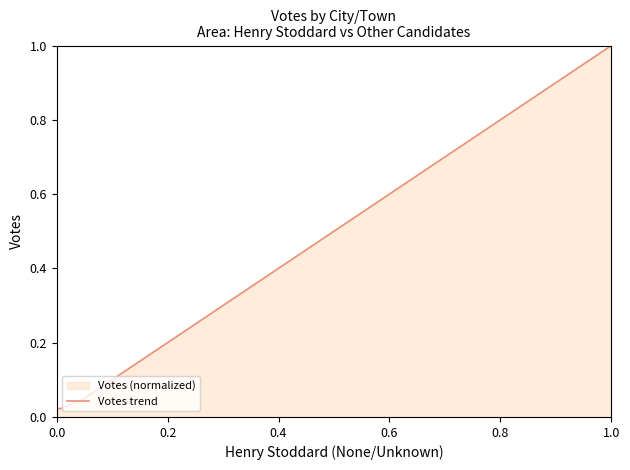

True or false: the data has more than 2 interior local peaks.

False